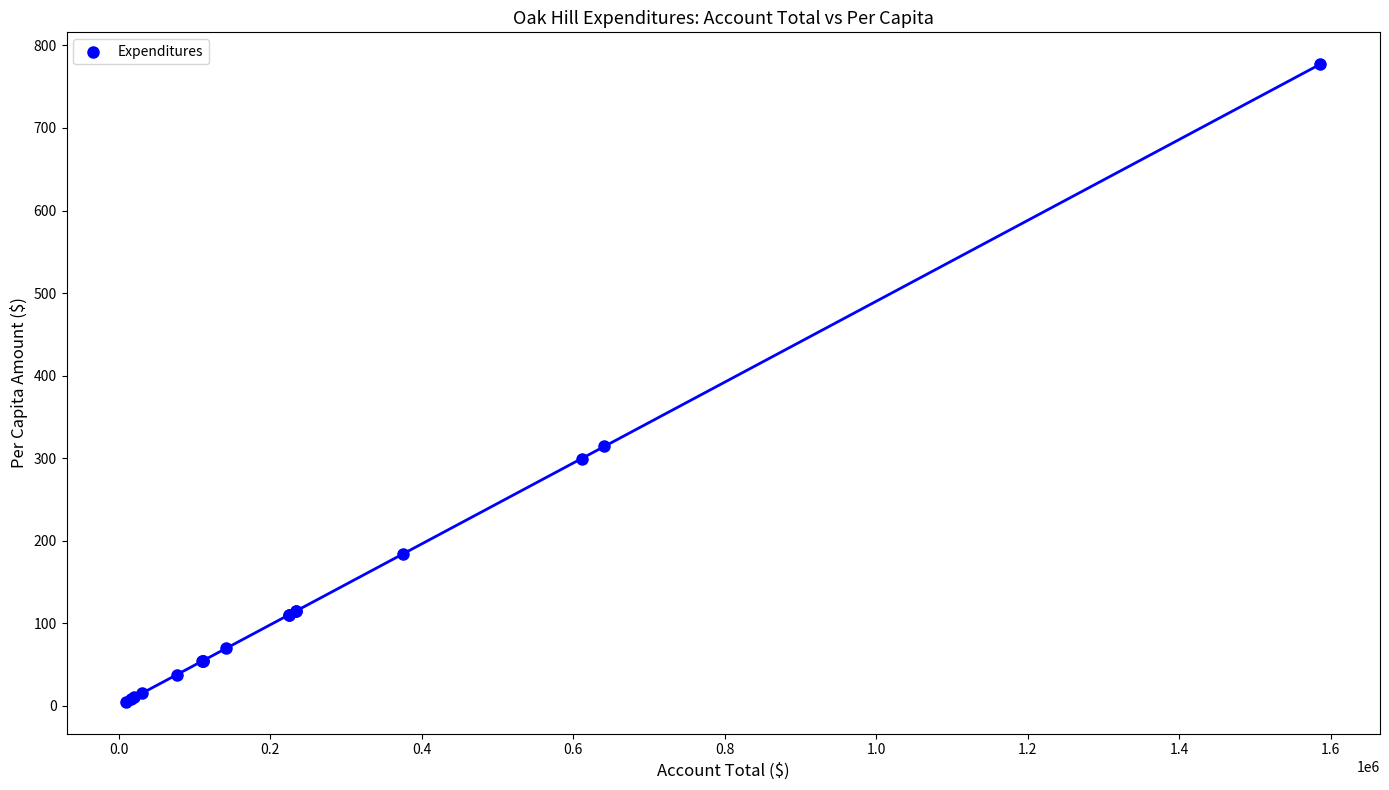

What Y value in the scatter plot is closest to 391?

314.2